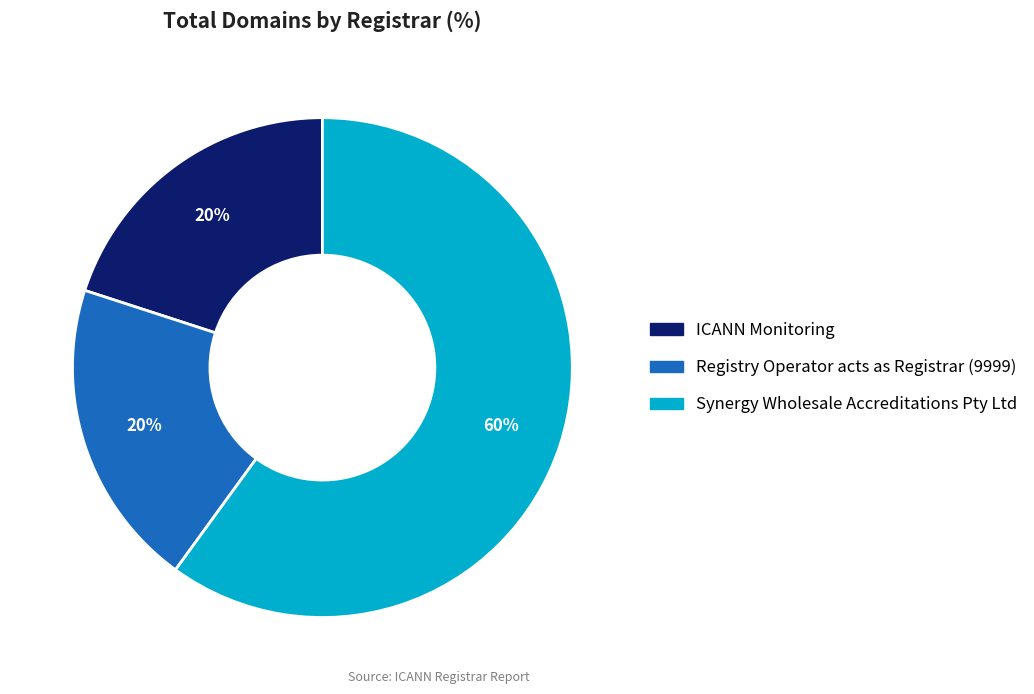

Which slice is the largest?

Synergy Wholesale Accreditations Pty Ltd